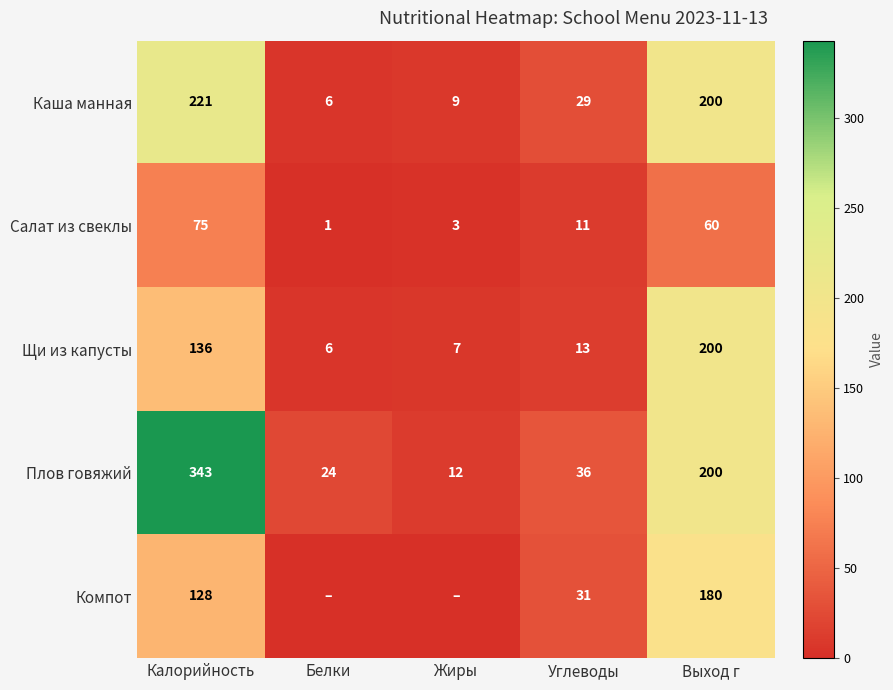

Between Углеводы and Выход г, which is larger?

Выход г